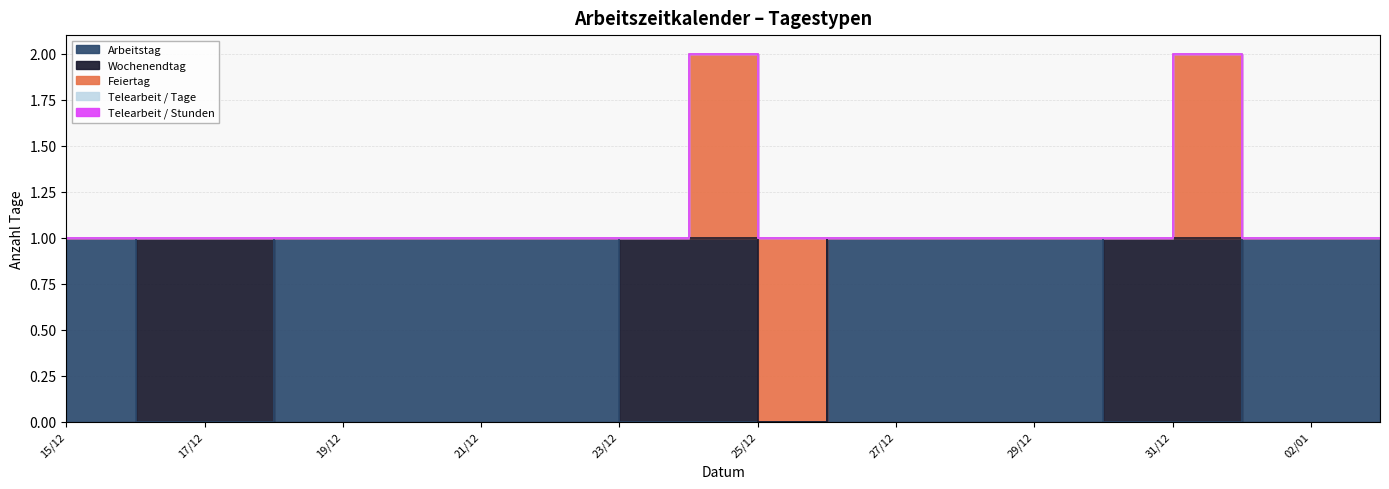

Reading left to right, what are all the values shown in this chart?

Arbeitstag: 15/12=1	16/12=1	17/12=0	18/12=0	19/12=1	20/12=1	21/12=1	22/12=1	23/12=1	24/12=0	25/12=0	26/12=0	27/12=1	28/12=1	29/12=1	30/12=1	31/12=0	01/01=0	02/01=1	03/01=1
Wochenendtag: 15/12=0	16/12=0	17/12=1	18/12=1	19/12=0	20/12=0	21/12=0	22/12=0	23/12=0	24/12=1	25/12=1	26/12=0	27/12=0	28/12=0	29/12=0	30/12=0	31/12=1	01/01=1	02/01=0	03/01=0
Feiertag: 15/12=0	16/12=0	17/12=0	18/12=0	19/12=0	20/12=0	21/12=0	22/12=0	23/12=0	24/12=0	25/12=1	26/12=1	27/12=0	28/12=0	29/12=0	30/12=0	31/12=0	01/01=1	02/01=0	03/01=0
Telearbeit / Tage: 15/12=0	16/12=0	17/12=0	18/12=0	19/12=0	20/12=0	21/12=0	22/12=0	23/12=0	24/12=0	25/12=0	26/12=0	27/12=0	28/12=0	29/12=0	30/12=0	31/12=0	01/01=0	02/01=0	03/01=0
Telearbeit / Stunden: 15/12=0	16/12=0	17/12=0	18/12=0	19/12=0	20/12=0	21/12=0	22/12=0	23/12=0	24/12=0	25/12=0	26/12=0	27/12=0	28/12=0	29/12=0	30/12=0	31/12=0	01/01=0	02/01=0	03/01=0